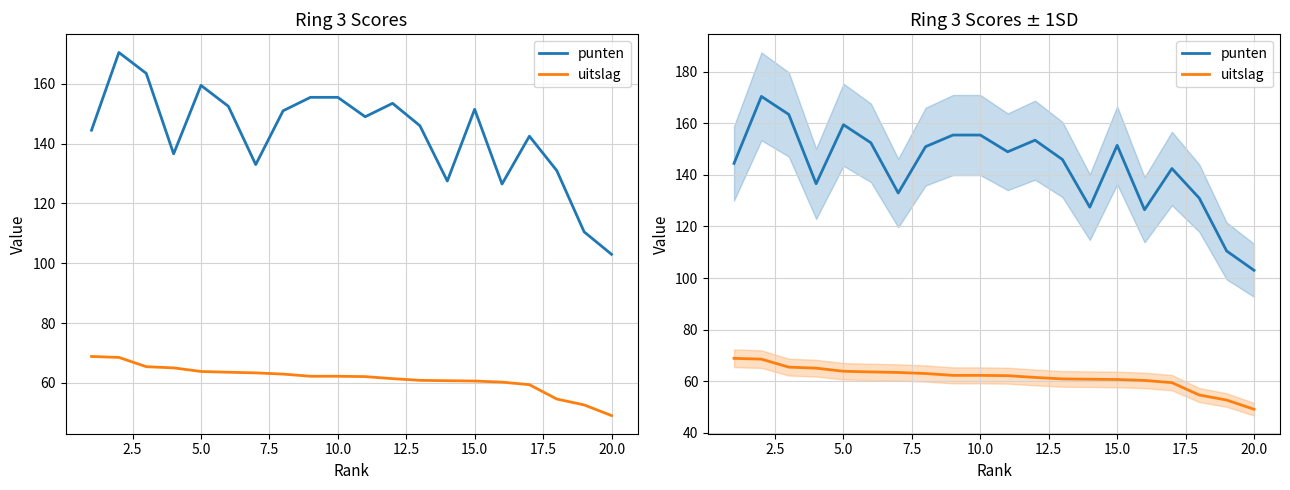

What is the average value of the uitslag series?

61.4